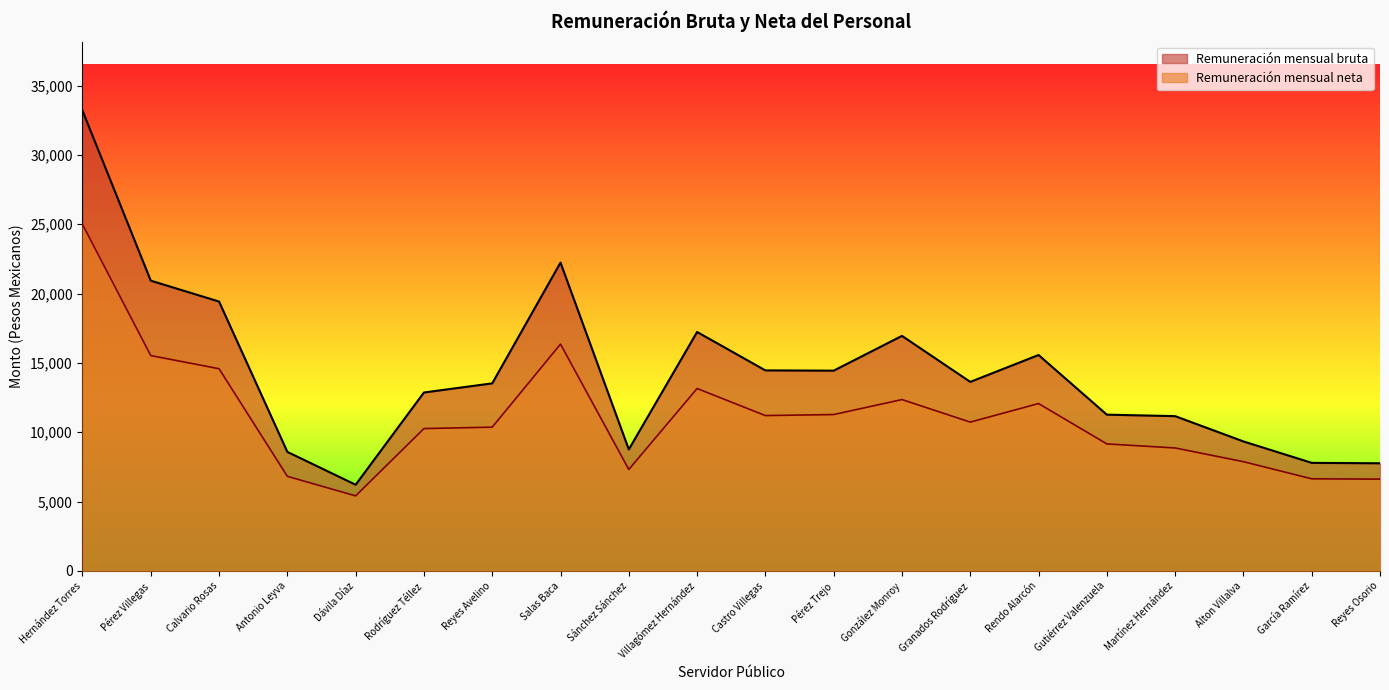

Reading right to left, transcribe all the data shown in this chart.

Remuneración mensual bruta: 7761.2	7791.2	9336.5	11159.8	11267.3	15568.2	13630.7	16948.2	14439.7	14458.5	17229.8	8760.1	22232.3	13523.9	12865.1	6212.9	8582.9	19424.3	20930.8	33193.0
Remuneración mensual neta: 6618.4	6641.3	7875.5	8865.3	9157.2	12068.0	10729.5	12355.9	11274.4	11201.5	13151.7	7315.1	16354.8	10366.2	10264.1	5410.0	6819.3	14579.6	15528.3	24989.7